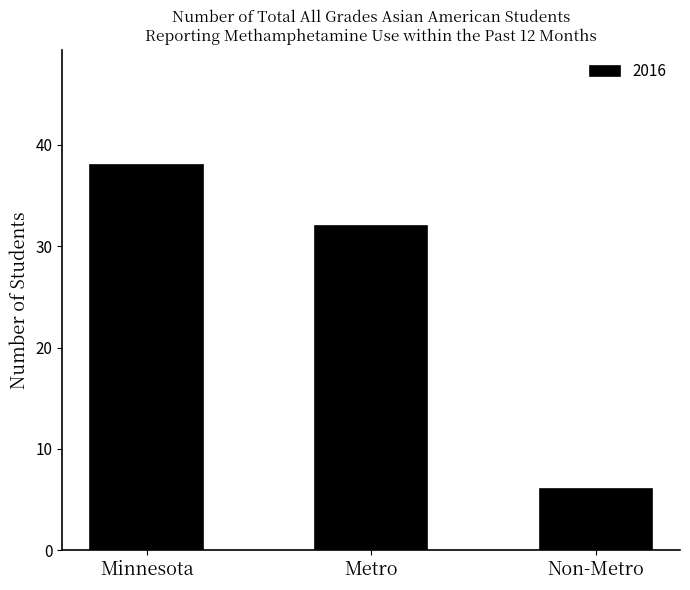

Reading left to right, list all the values displayed in this chart.

38	32	6